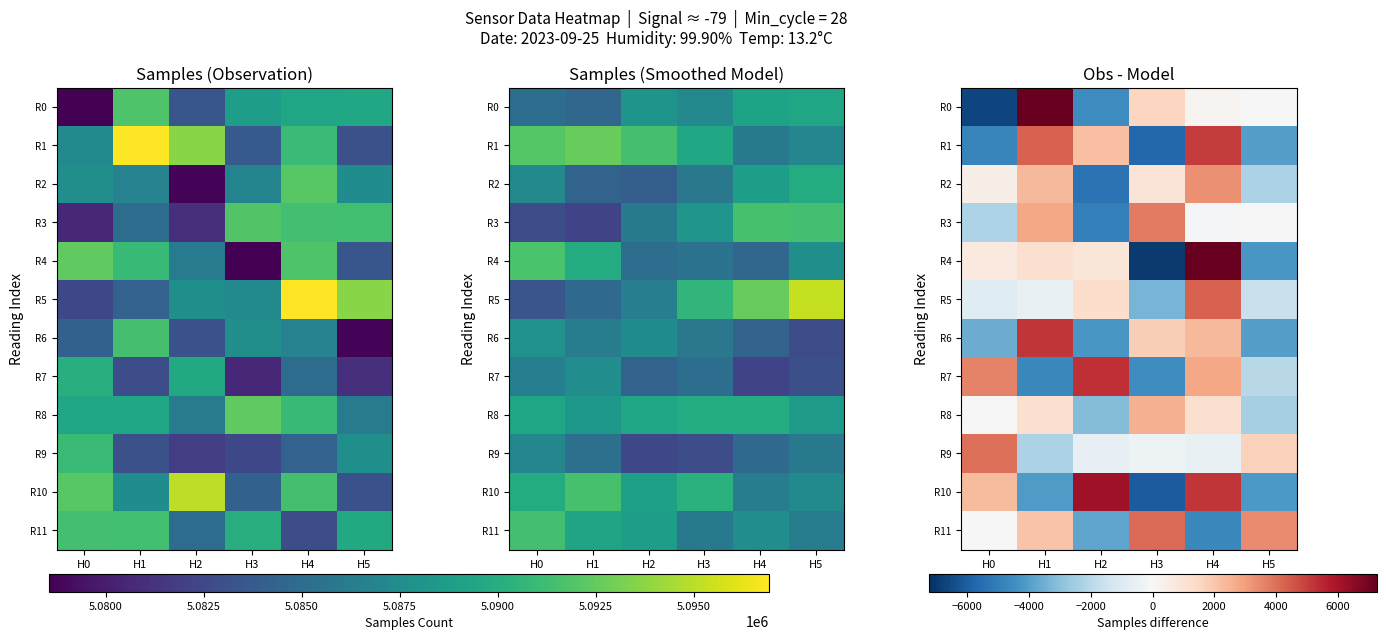

At which category is the sum across all series the highest?

H4